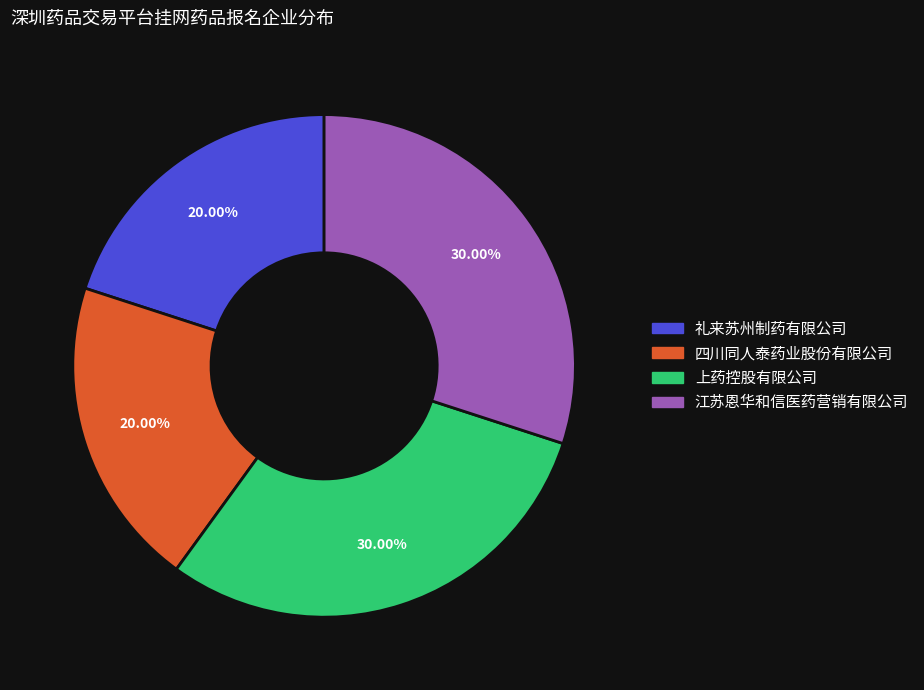

What percentage is the 礼来苏州制药有限公司 slice, to the nearest percent?

20%